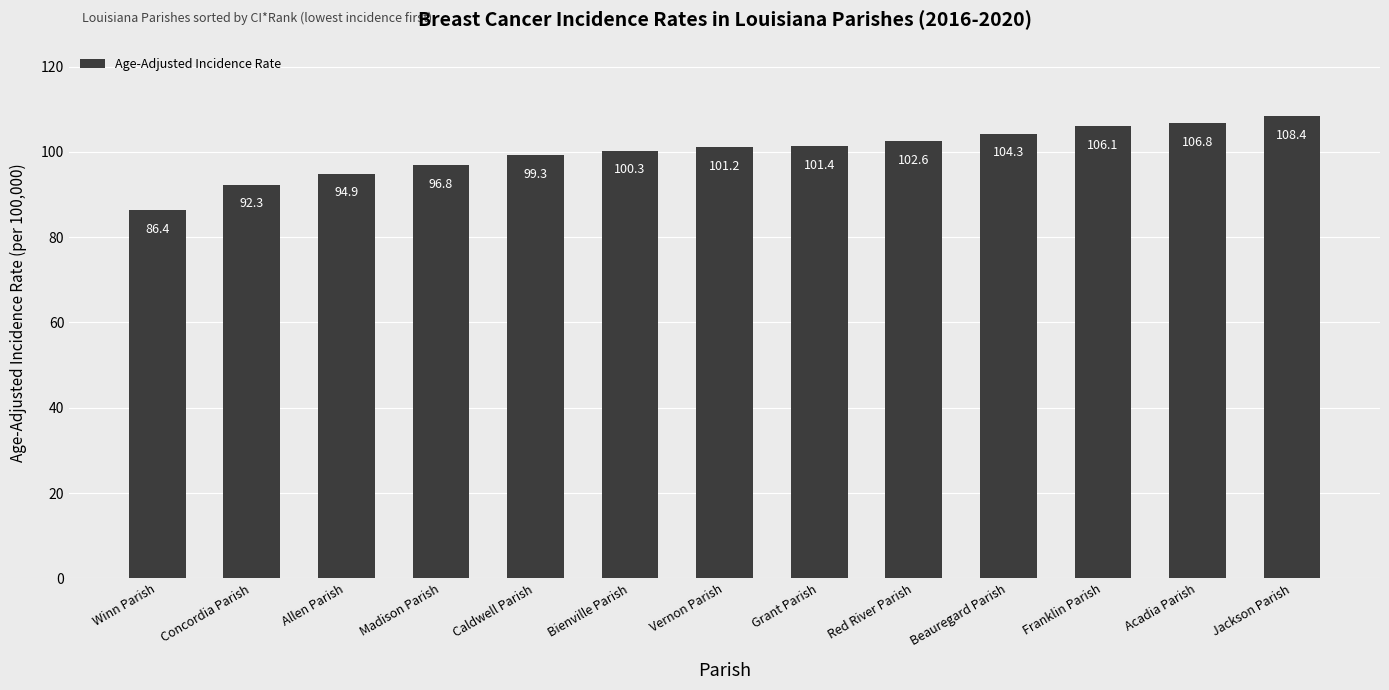

Where is the data nearest to the value 97?

Madison Parish